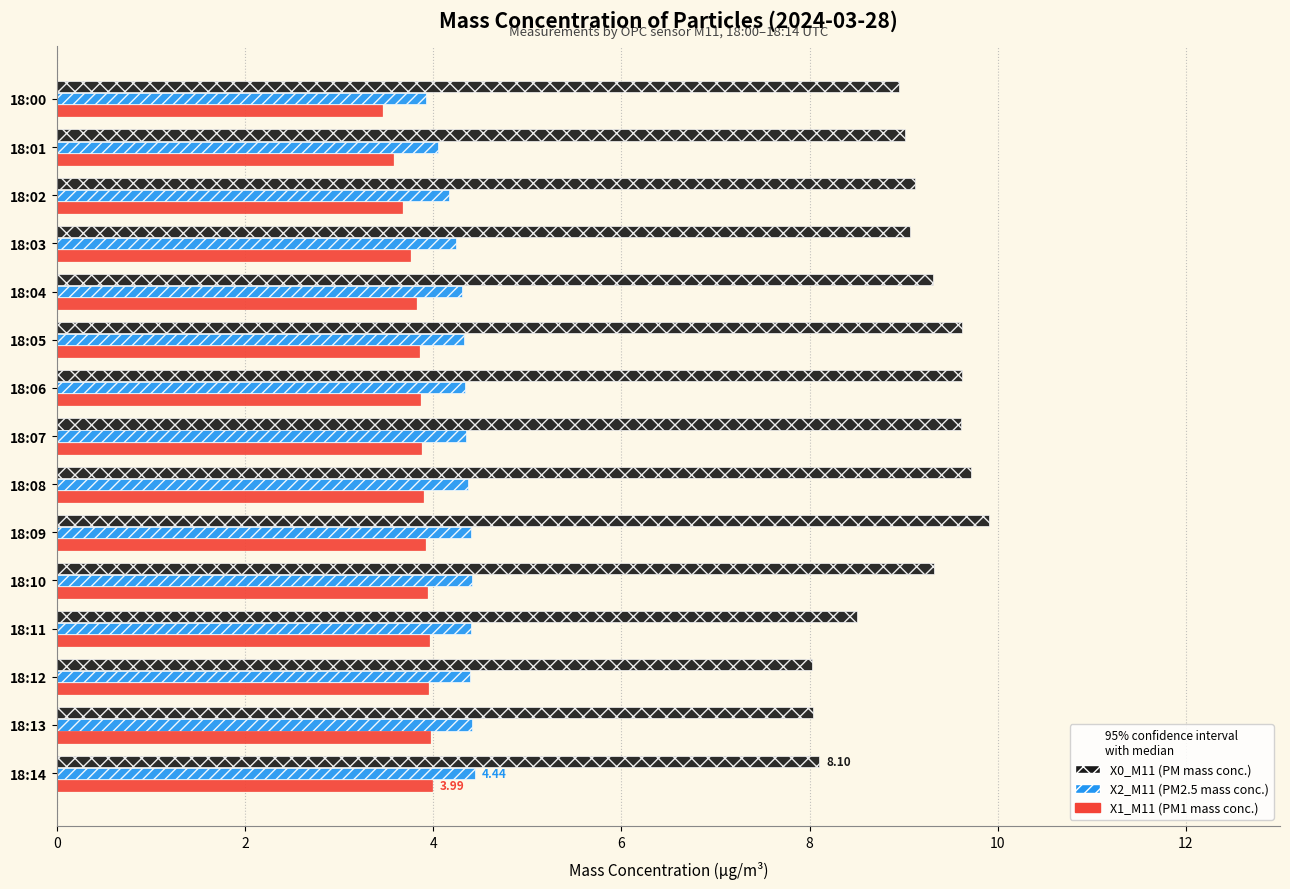

Is the value of X1_M11 (PM1 mass conc.) at 18:02 greater than the value of X2_M11 (PM2.5 mass conc.) at 18:09?

No